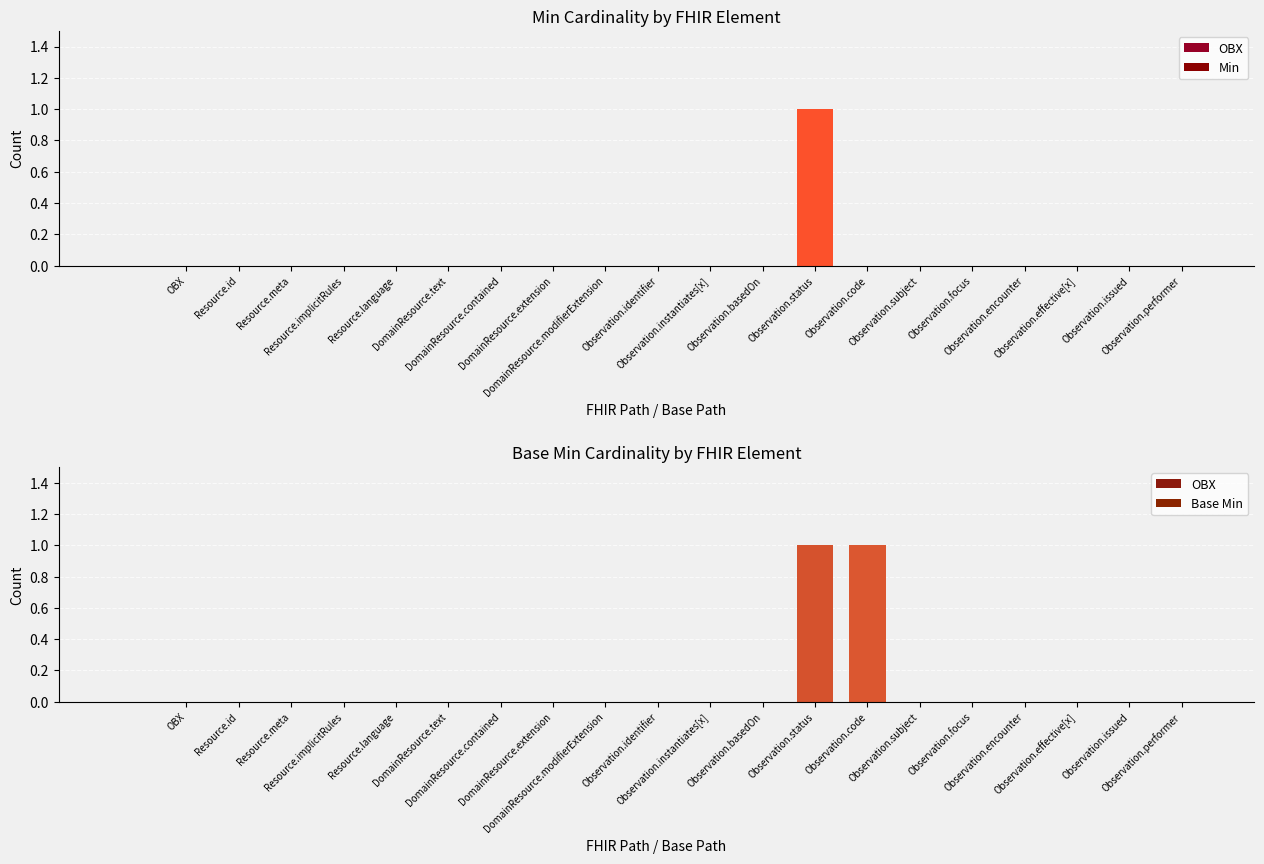

Count the number of data series in this chart.

2